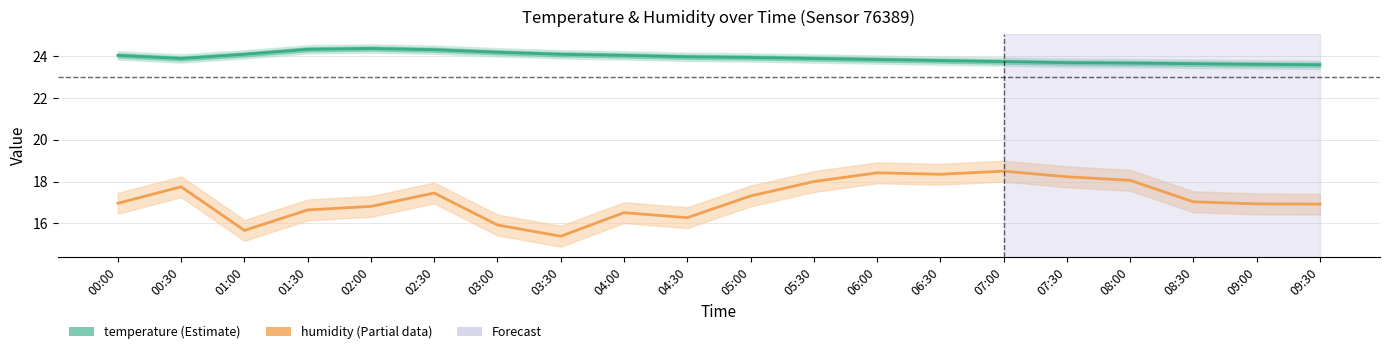

How many lines are shown in the chart?

2